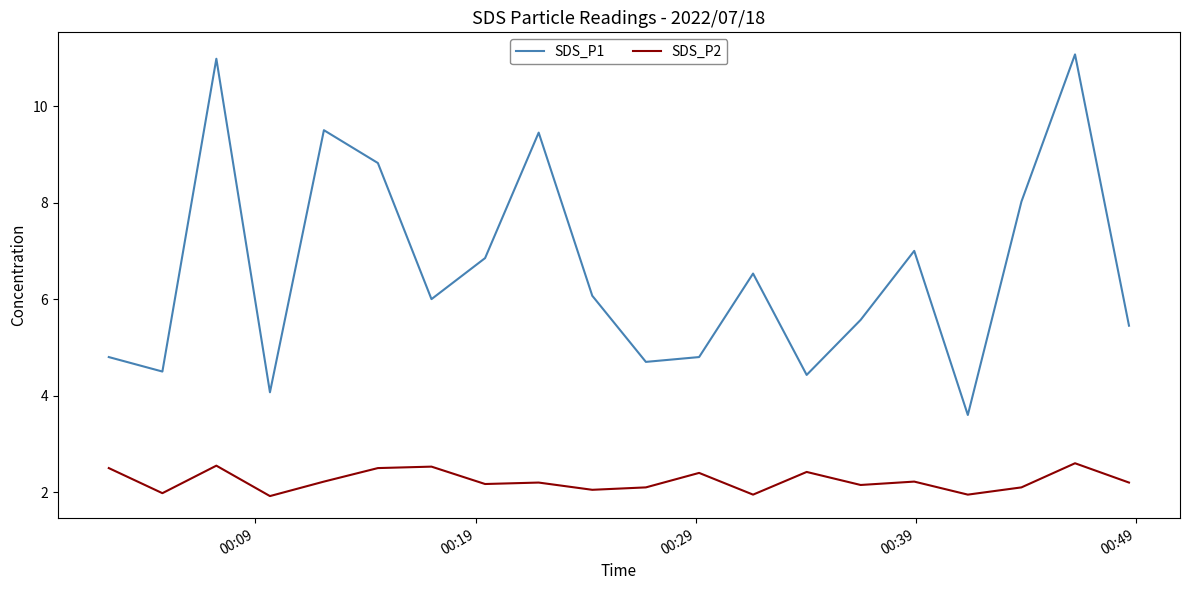

Count the number of data series in this chart.

2